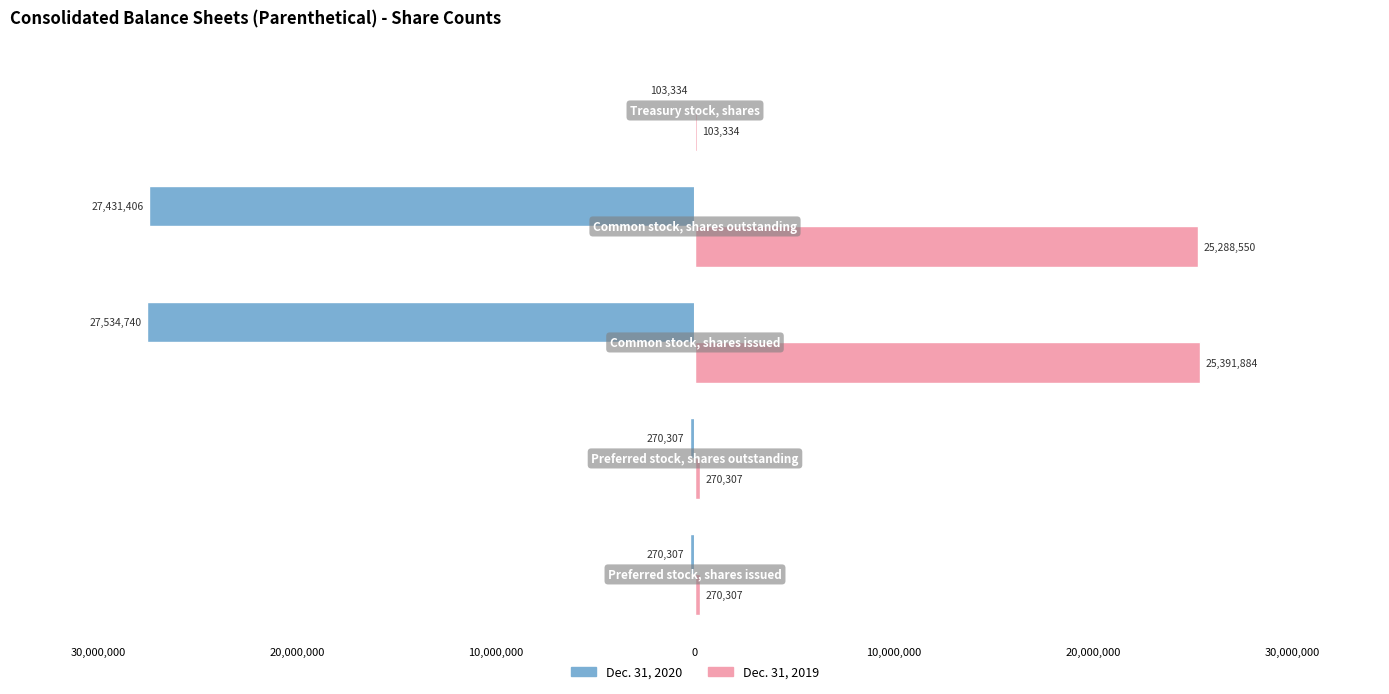

What are all the series names shown in the legend?

Dec. 31, 2020, Dec. 31, 2019